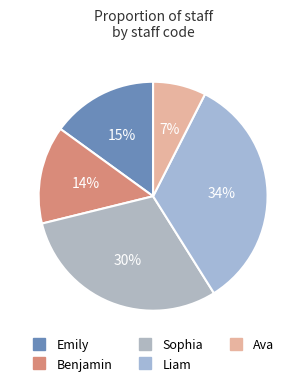

Which has a higher value, Liam or Benjamin?

Liam